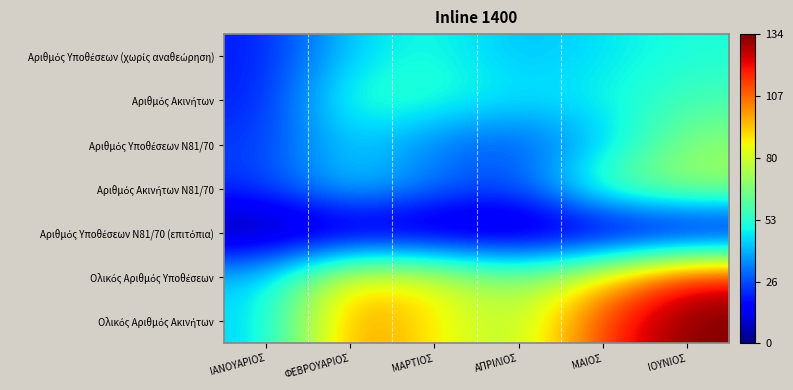

Rank the series by their maximum value, from lowest to highest.

Αριθμός Υποθέσεων Ν81/70 (επιτόπια), Αριθμός Υποθέσεων (χωρίς αναθεώρηση), Αριθμός Ακινήτων, Αριθμός Υποθέσεων Ν81/70, Αριθμός Ακινήτων Ν81/70, Ολικός Αριθμός Υποθέσεων, Ολικός Αριθμός Ακινήτων